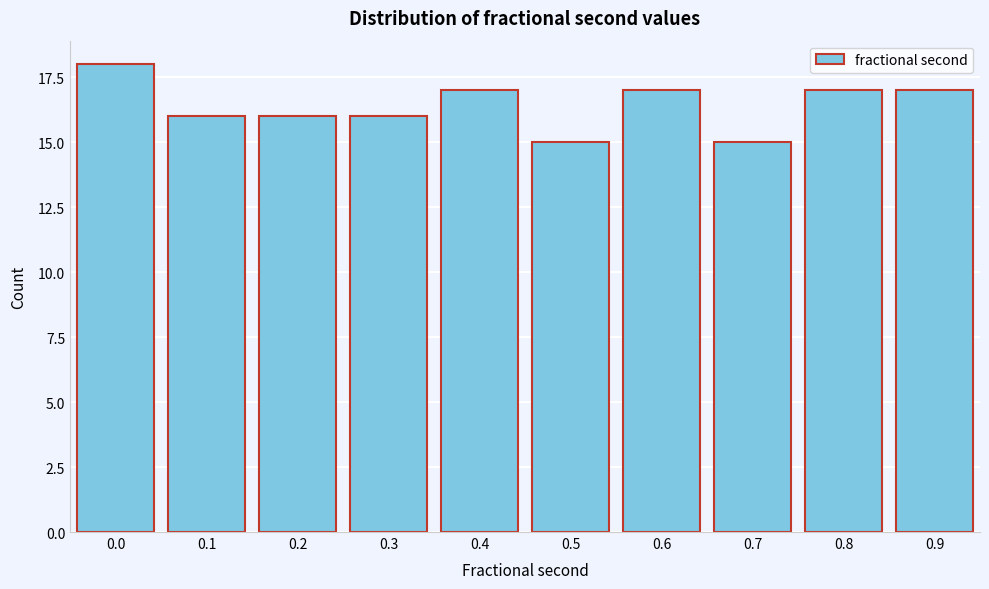

Reading left to right, list all the values displayed in this chart.

0.0=18	0.1=16	0.2=16	0.3=16	0.4=17	0.5=15	0.6=17	0.7=15	0.8=17	0.9=17